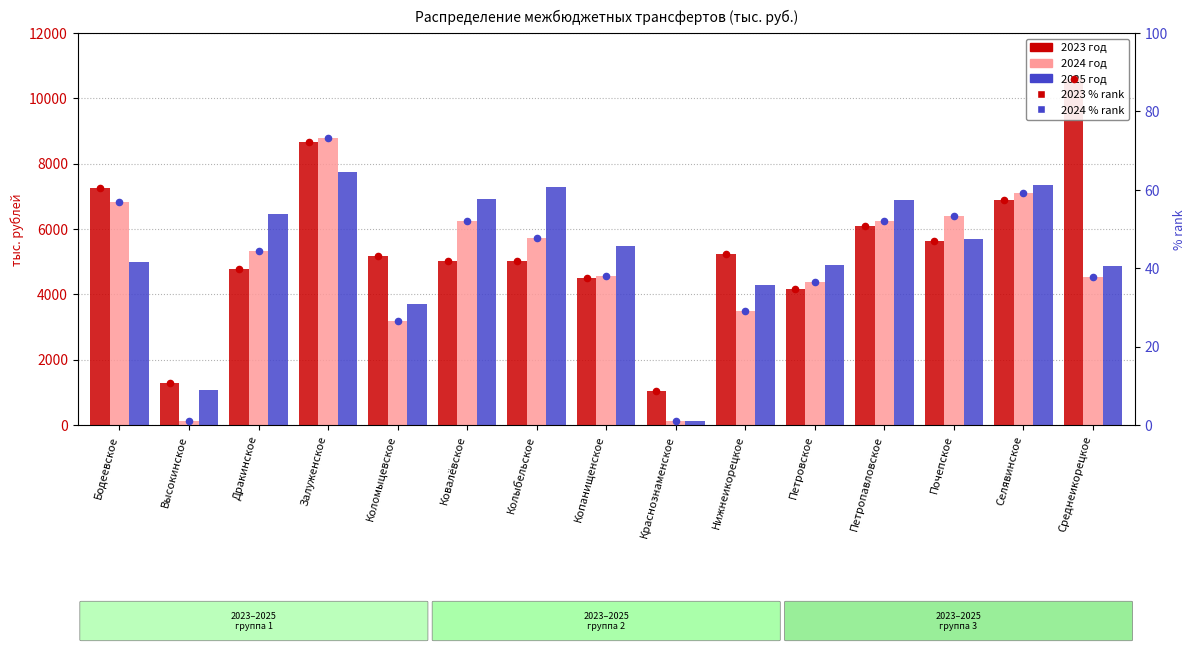

At which category is the sum across all series the highest?

Залуженское